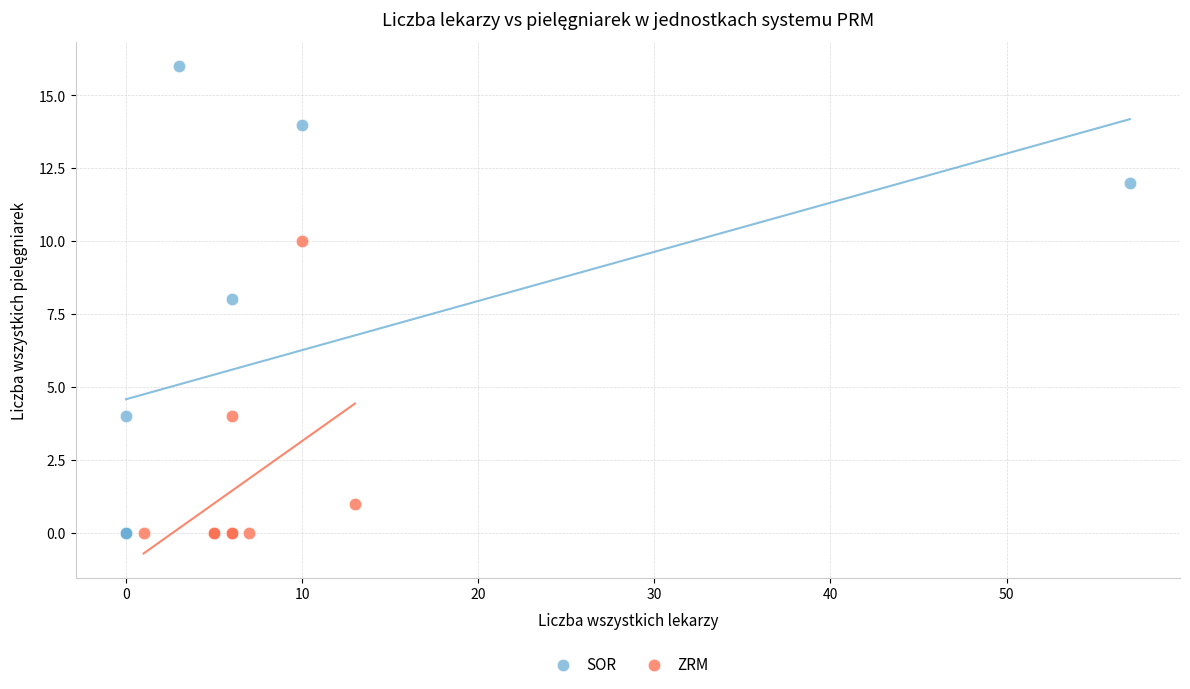

Which series has the largest Y range (max minus min)?

SOR